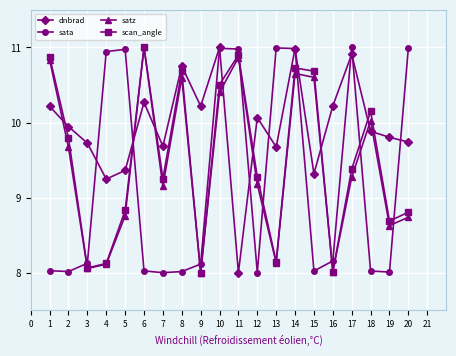

True or false: satz has more than 1 points higher than both neighbors.

True